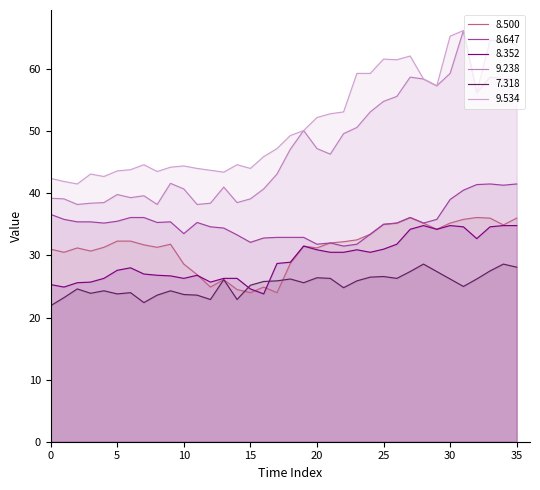

Which series has the largest range (max minus min)?

9.238